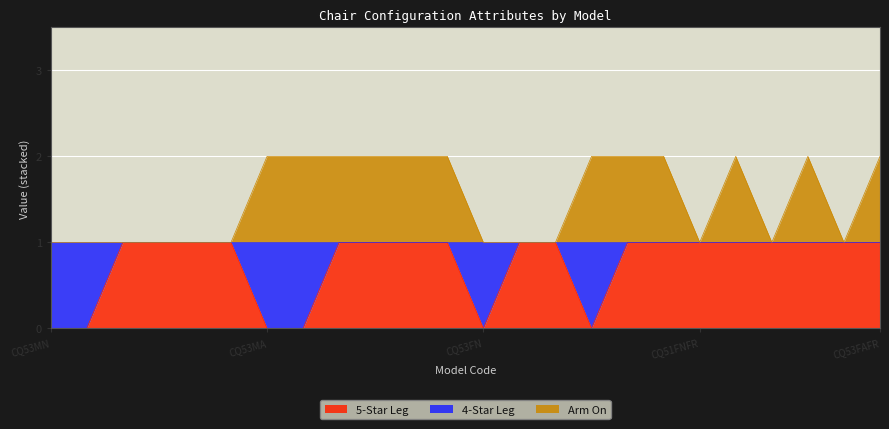

True or false: Arm On and 5-Star Leg intersect in this chart.

False